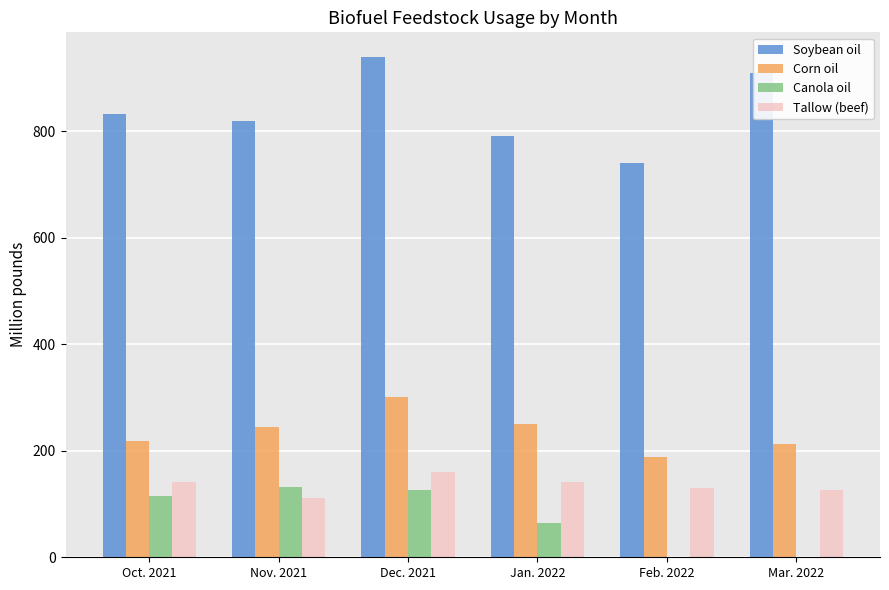

Count the number of categories in the chart.

6